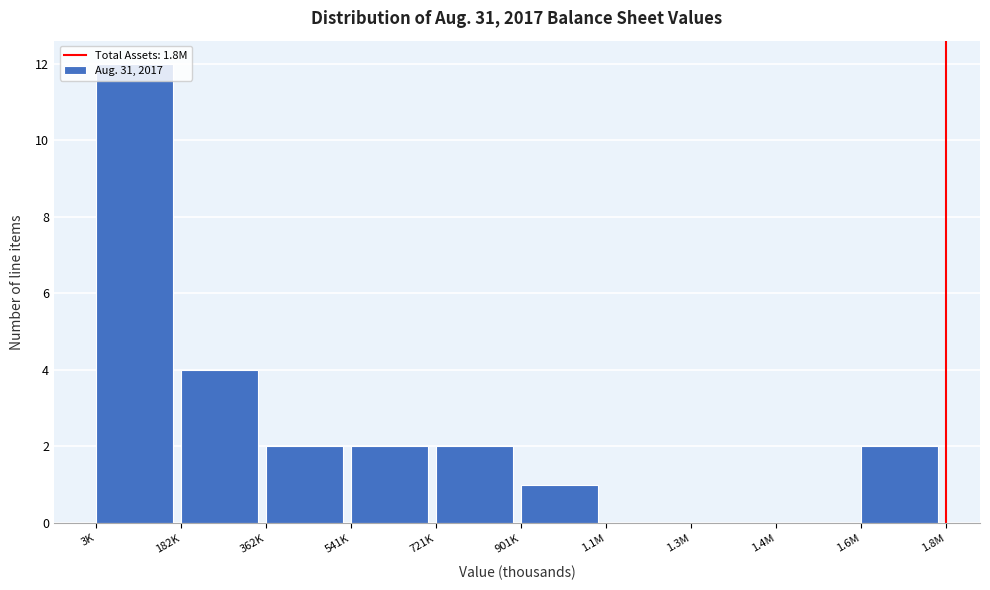

What is the ratio of the value at 901K to the value at 541K?

0.5